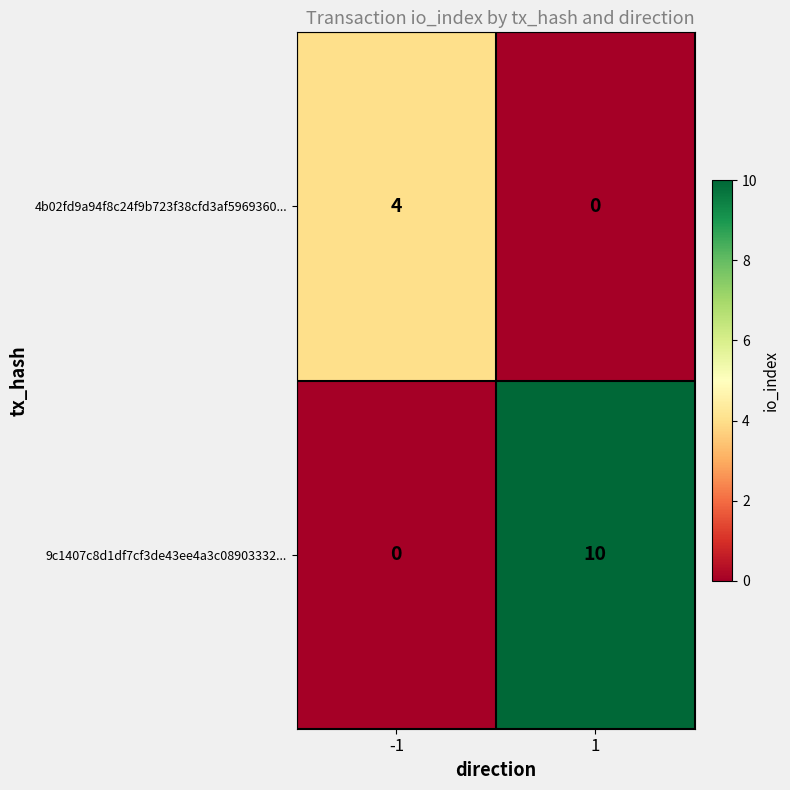

Which series has the largest range (max minus min)?

9c1407c8d1df7cf3de43ee4a3c08903332...